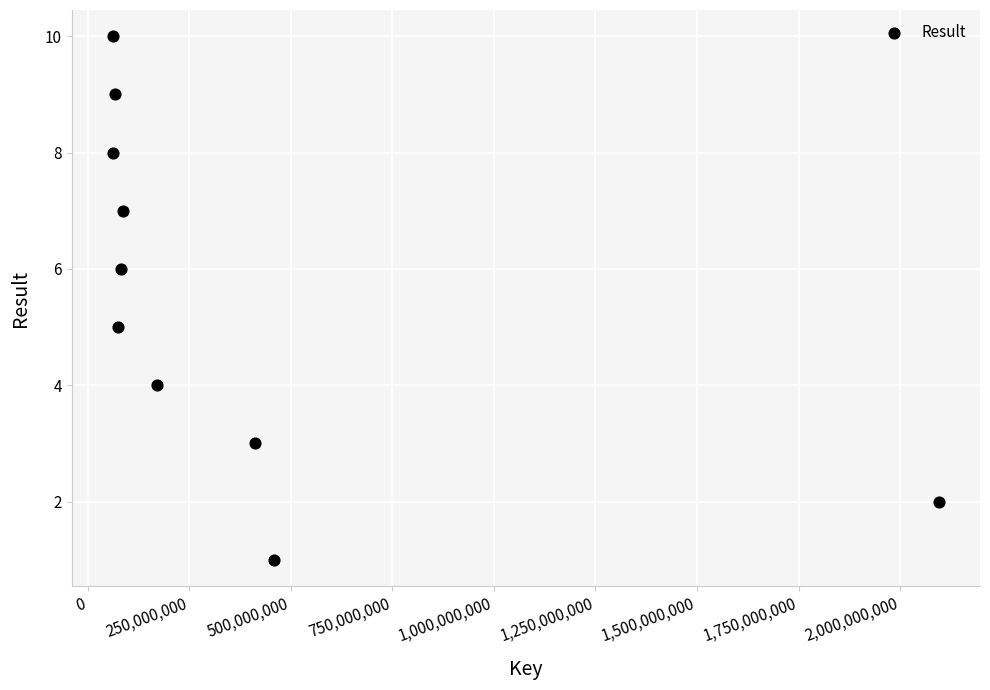

What is the average X value?

357135498